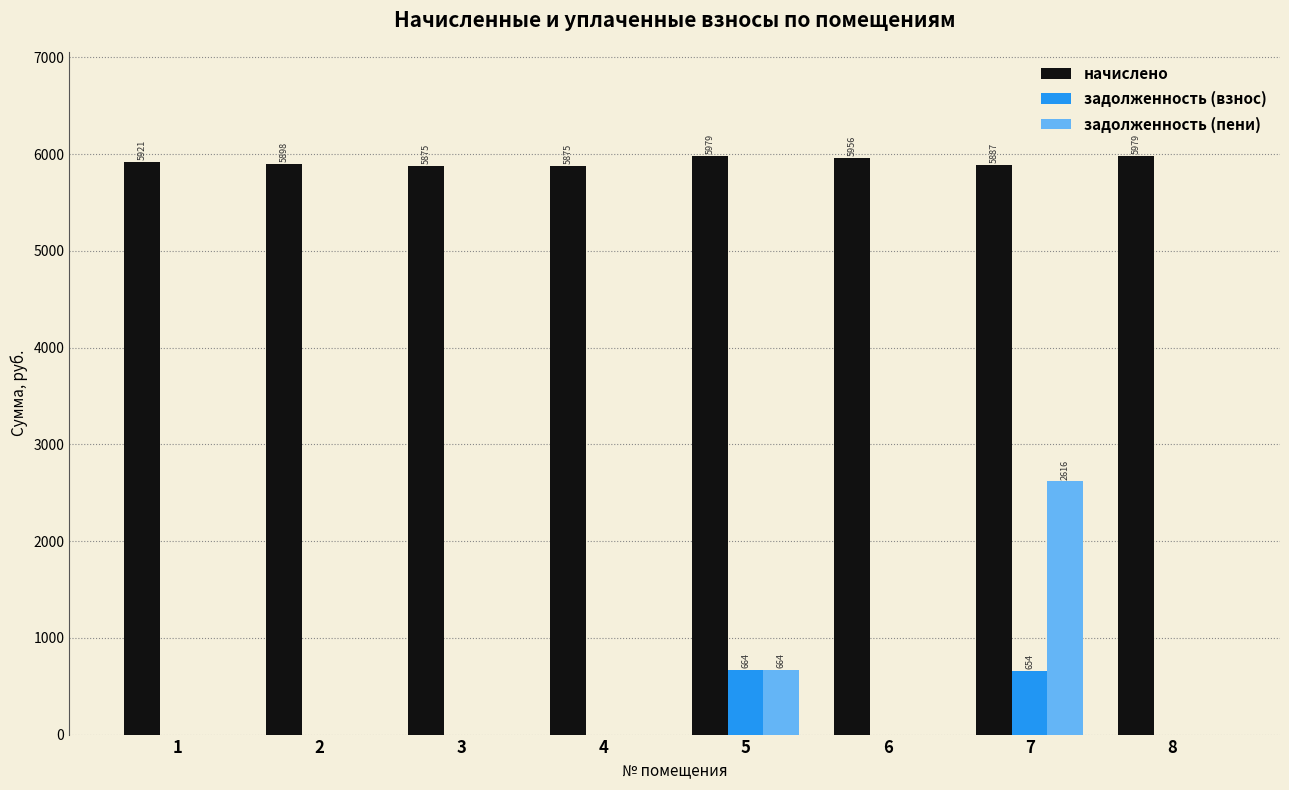

The начислено series shows 2049.1 at 7. True or false?

False